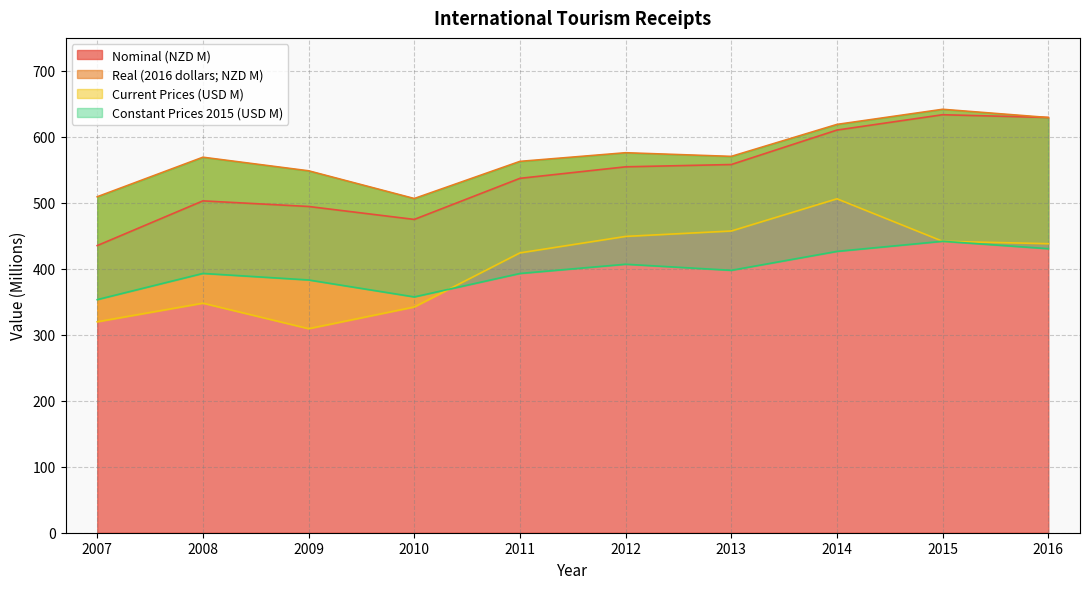

What are all the series names shown in the legend?

Nominal (NZD M), Real (2016 dollars; NZD M), Current Prices (USD M), Constant Prices 2015 (USD M)